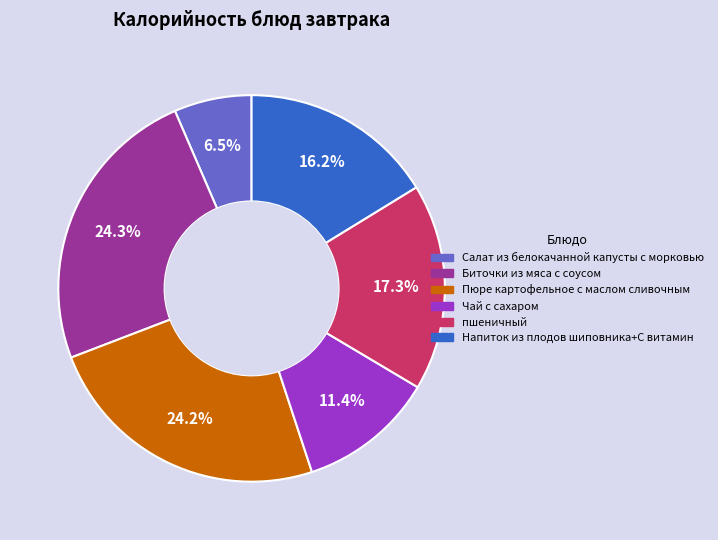

Between Салат из белокачанной капусты с морковью and Пюре картофельное с маслом сливочным, which is larger?

Пюре картофельное с маслом сливочным